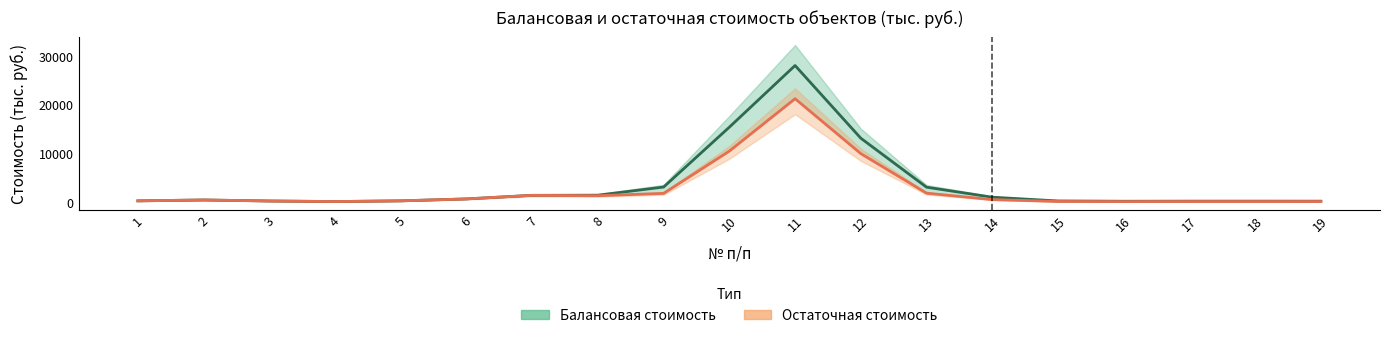

True or false: Остаточная стоимость and Балансовая стоимость cross at least once.

False